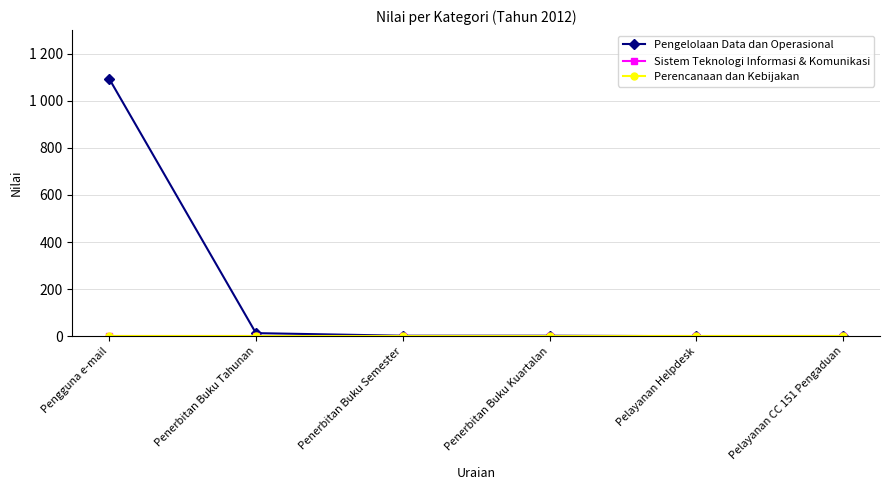

Is the value of Pengelolaan Data dan Operasional at Pelayanan CC 151 Pengaduan greater than the value of Sistem Teknologi Informasi & Komunikasi at Pelayanan Helpdesk?

No